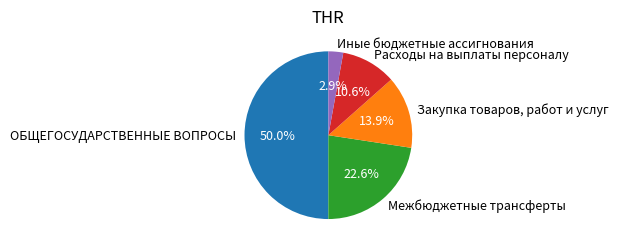

Combined, what portion of the pie is ОБЩЕГОСУДАРСТВЕННЫЕ ВОПРОСЫ and Закупка товаров, работ и услуг?

63.9%